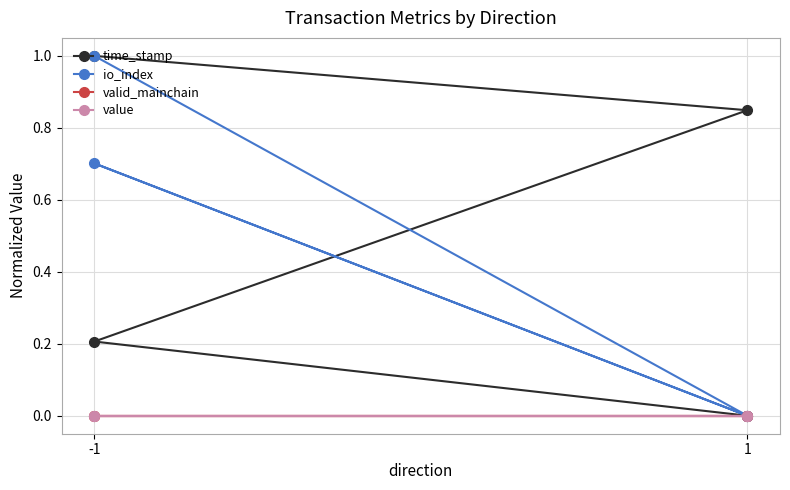

Rank the series by their maximum value, from lowest to highest.

valid_mainchain, value, time_stamp, io_index